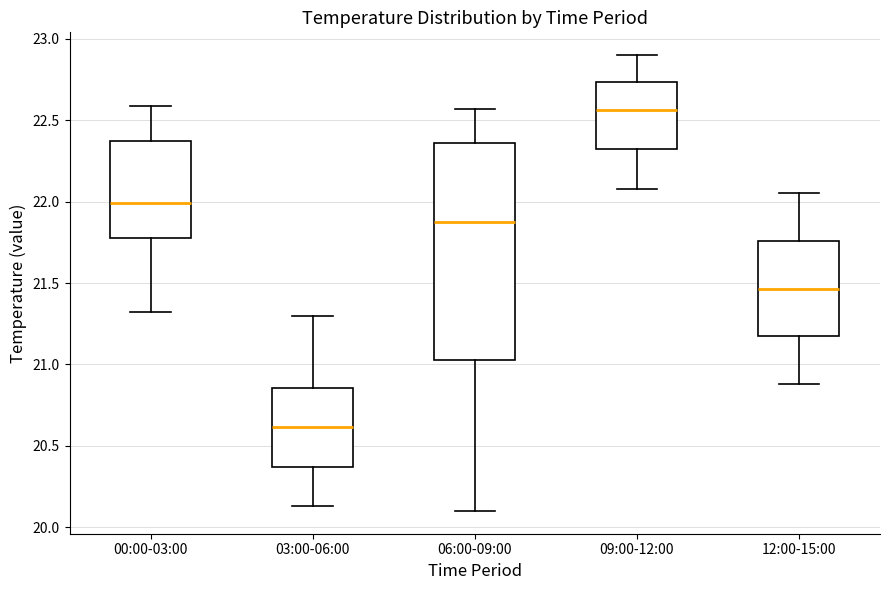

Reading left to right, transcribe this box plot: for each box, give where its median line is, the range the box spans, and where its two whiskers end, as read against the y-axis. The values are not printed on the chart, so give them approximately, as read against the axis.

00:00-03:00: median 22.00, box 21.80 to 22.35, whiskers 21.30 to 22.60
03:00-06:00: median 20.60, box 20.35 to 20.85, whiskers 20.15 to 21.30
06:00-09:00: median 21.90, box 21.05 to 22.35, whiskers 20.10 to 22.55
09:00-12:00: median 22.55, box 22.30 to 22.75, whiskers 22.10 to 22.90
12:00-15:00: median 21.45, box 21.15 to 21.75, whiskers 20.90 to 22.05